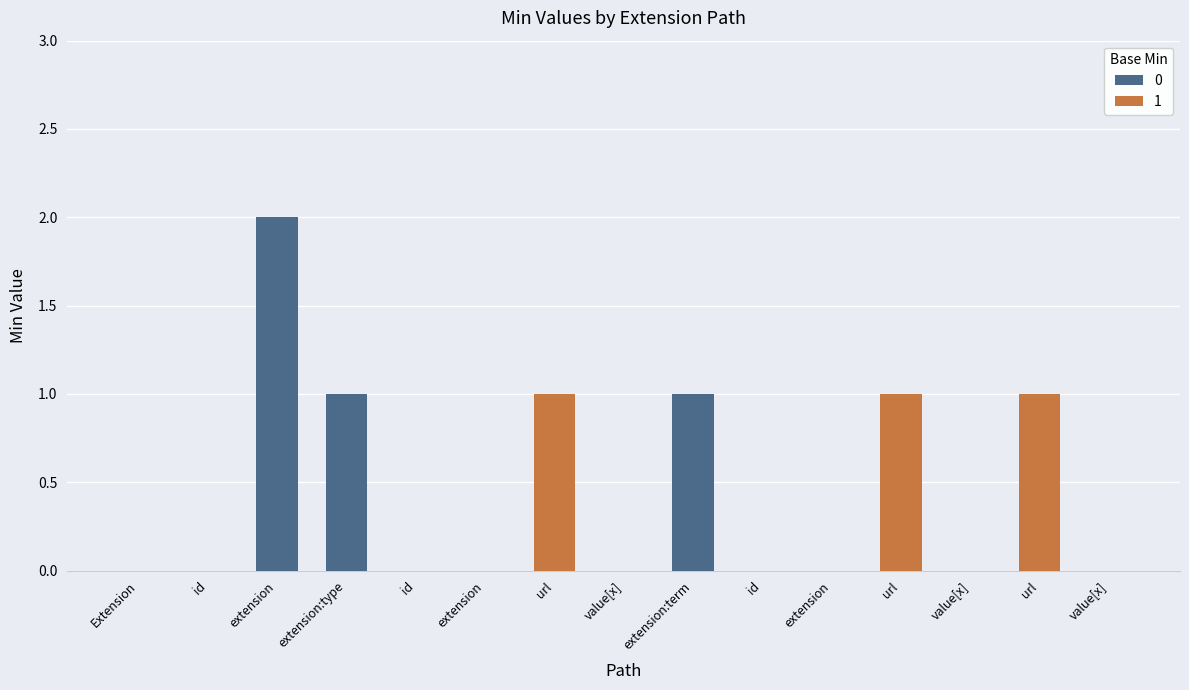

How many bars are there in each group?

2